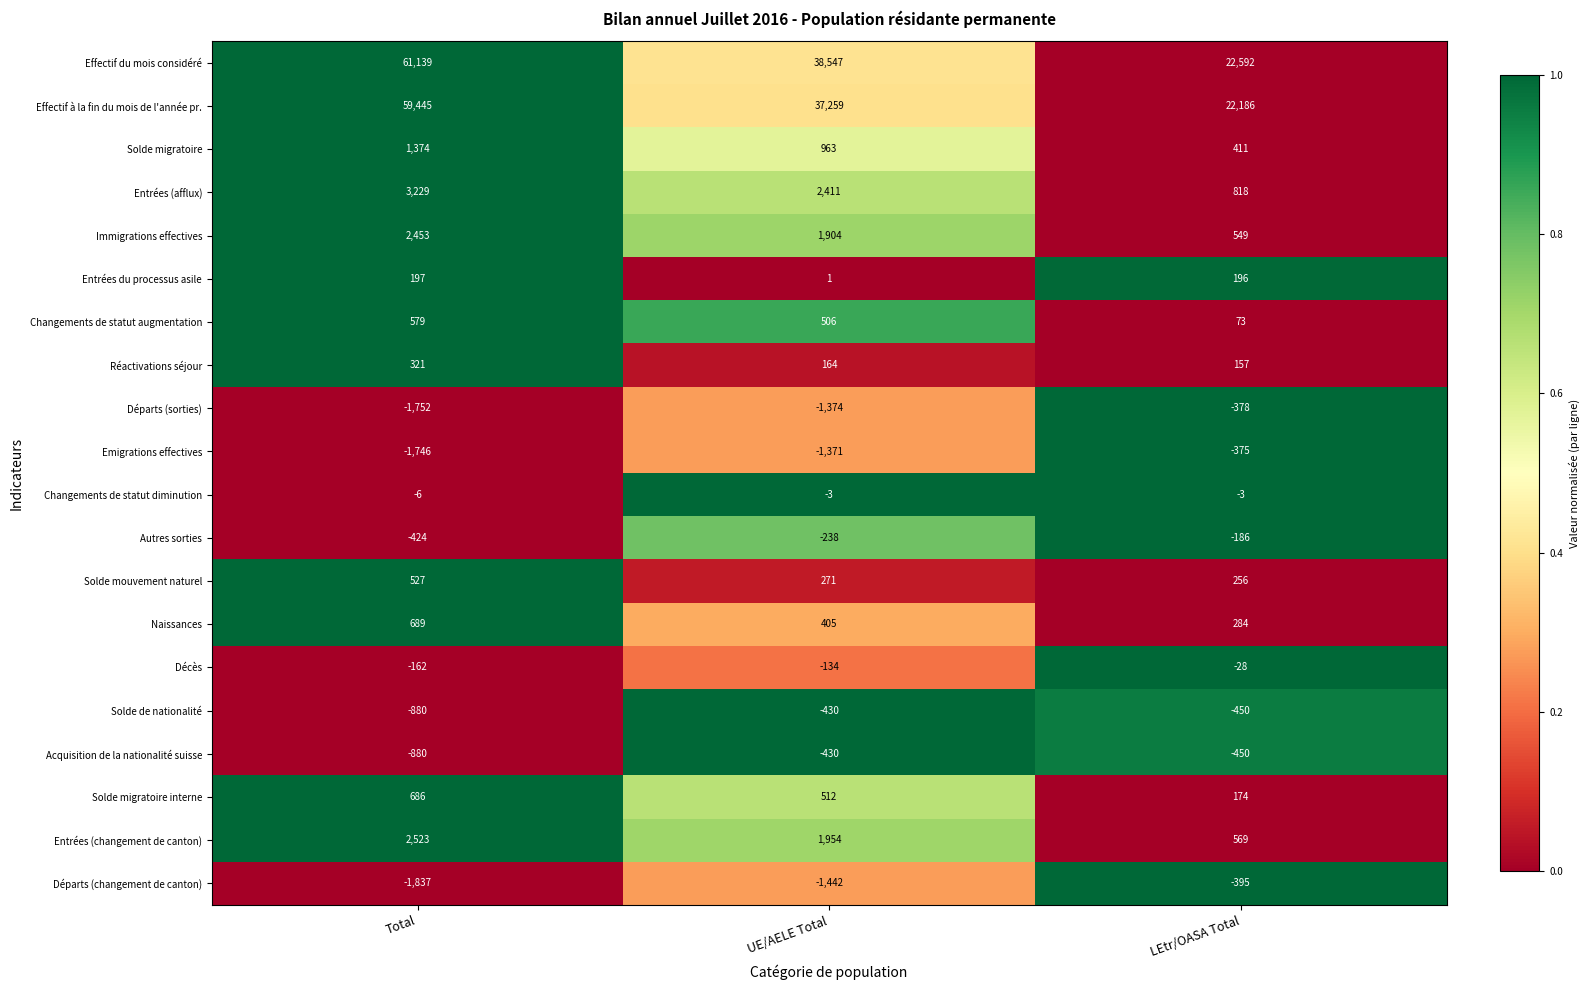

What is the difference between the highest and lowest values at UE/AELE Total?

39989